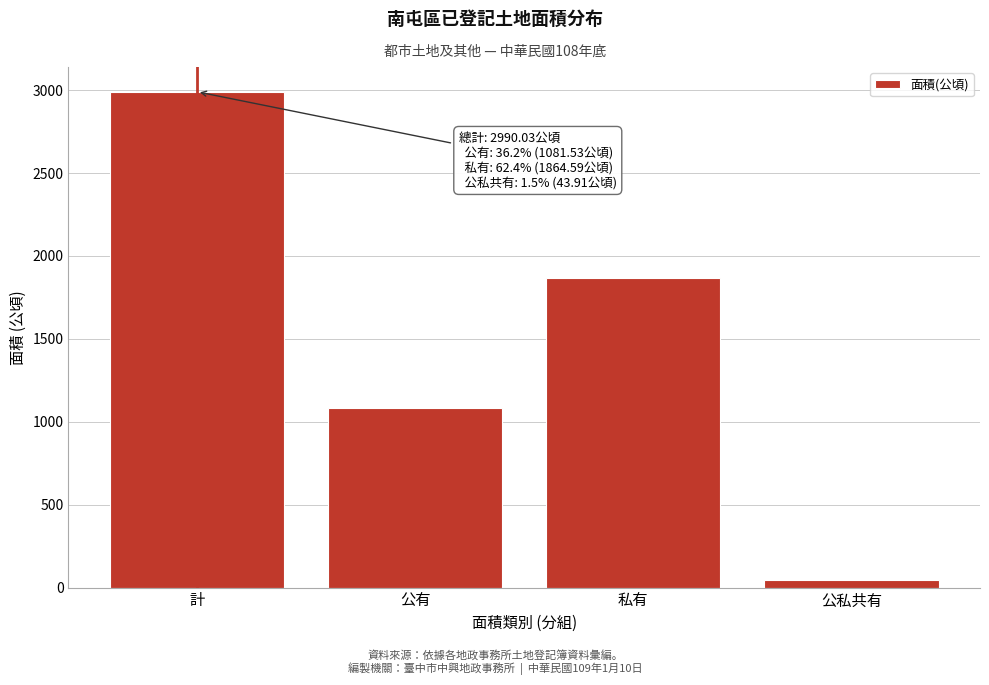

Reading left to right, what are all the values shown in this chart?

計=2990.0	公有=1081.5	私有=1864.6	公私共有=43.9